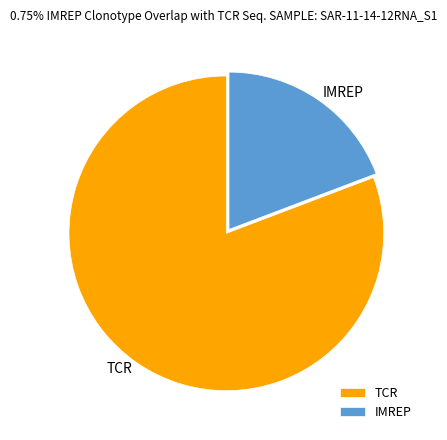

Is the sum of TCR and IMREP greater than half?

Yes